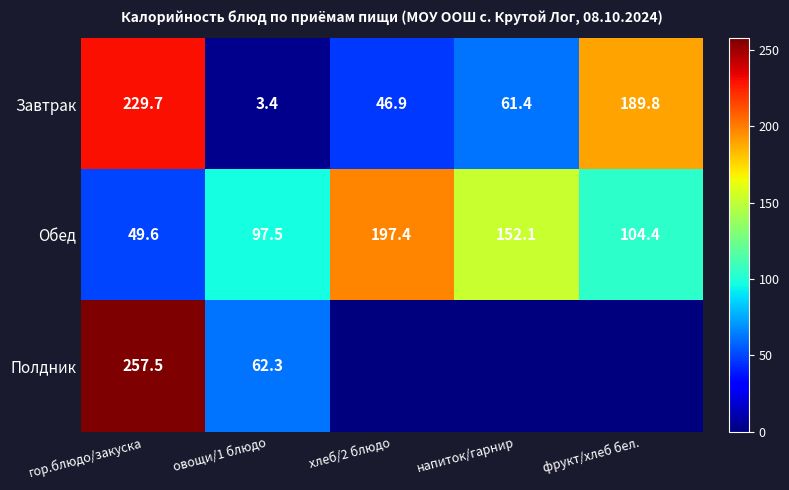

Is it true that Обед equals 104.4 at фрукт/хлеб бел.?

True